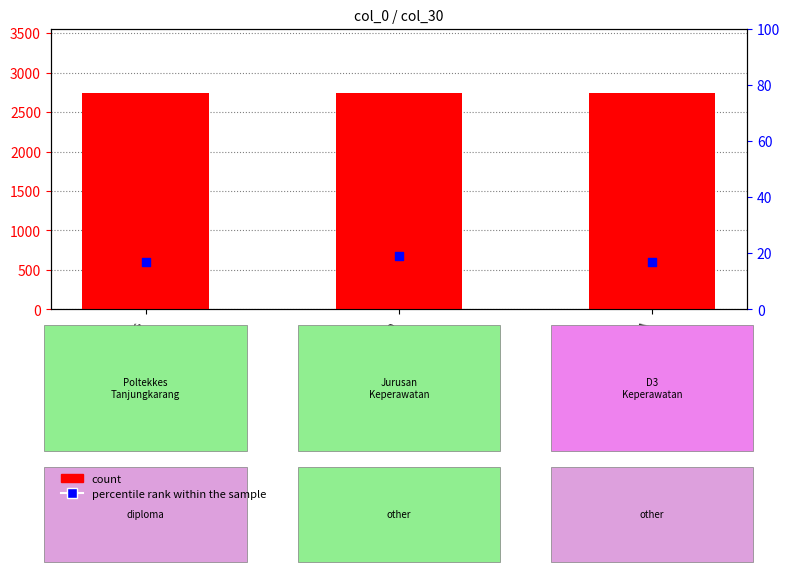

Is the value of percentile rank within the sample at pub greater than the value of count at restricted?

No